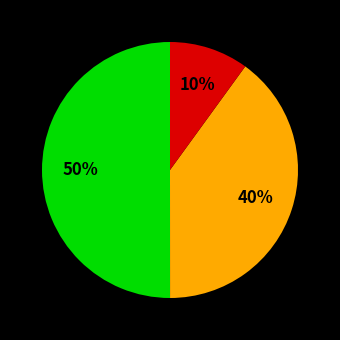

To the nearest percent, what is the average slice percentage?

33%